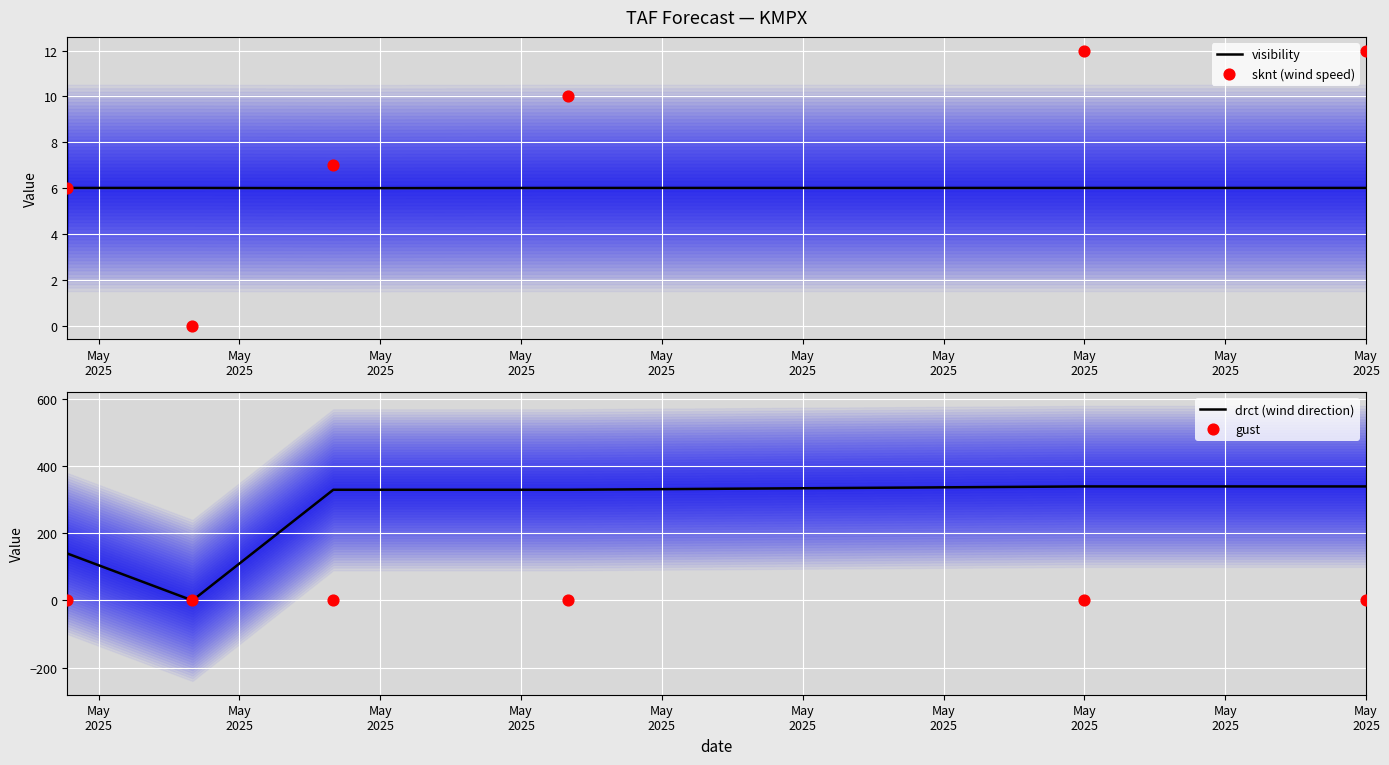

Which series has the largest Y range (max minus min)?

drct (wind direction)